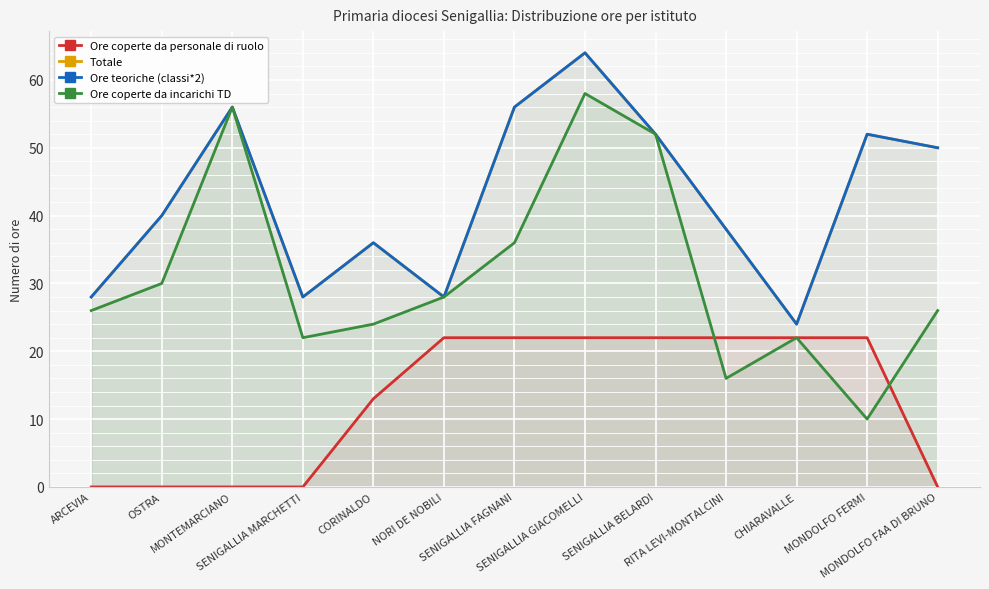

What are all the series names shown in the legend?

Ore coperte da personale di ruolo, Totale, Ore teoriche (classi*2), Ore coperte da incarichi TD